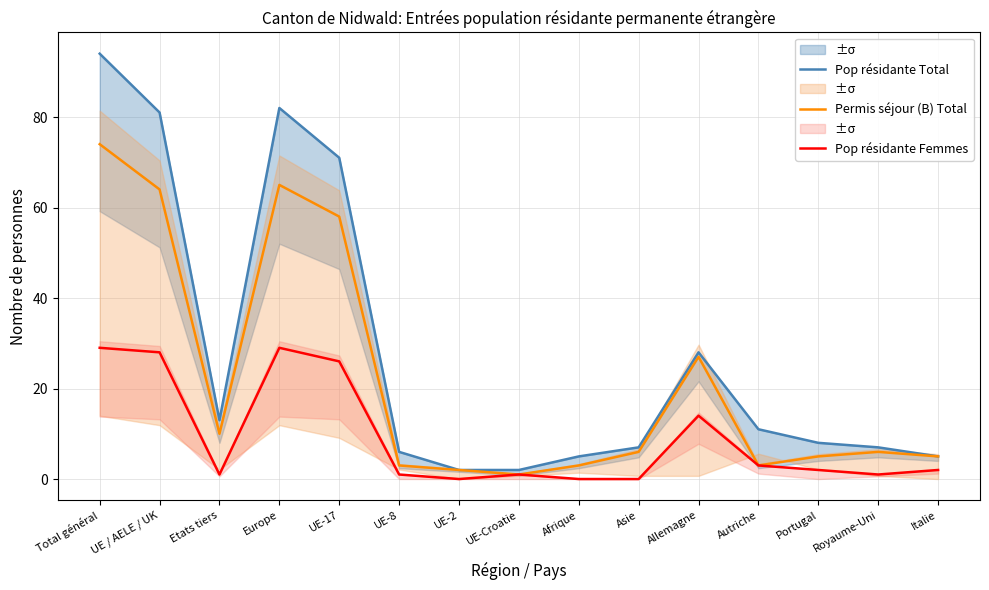

What is the average value of the Pop résidante Femmes series?

9